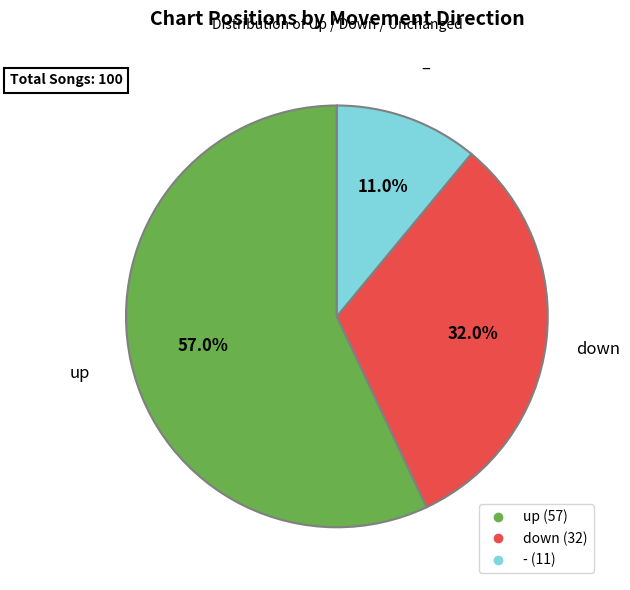

Approximately how many times larger is the value at up compared to down?

1.8